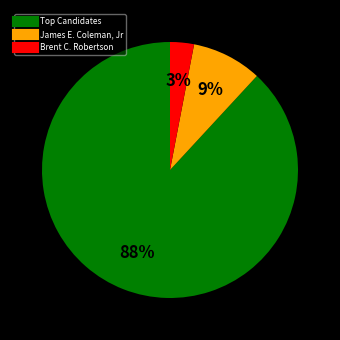

To the nearest percent, what is the difference between the largest and smallest slice percentages?

85%